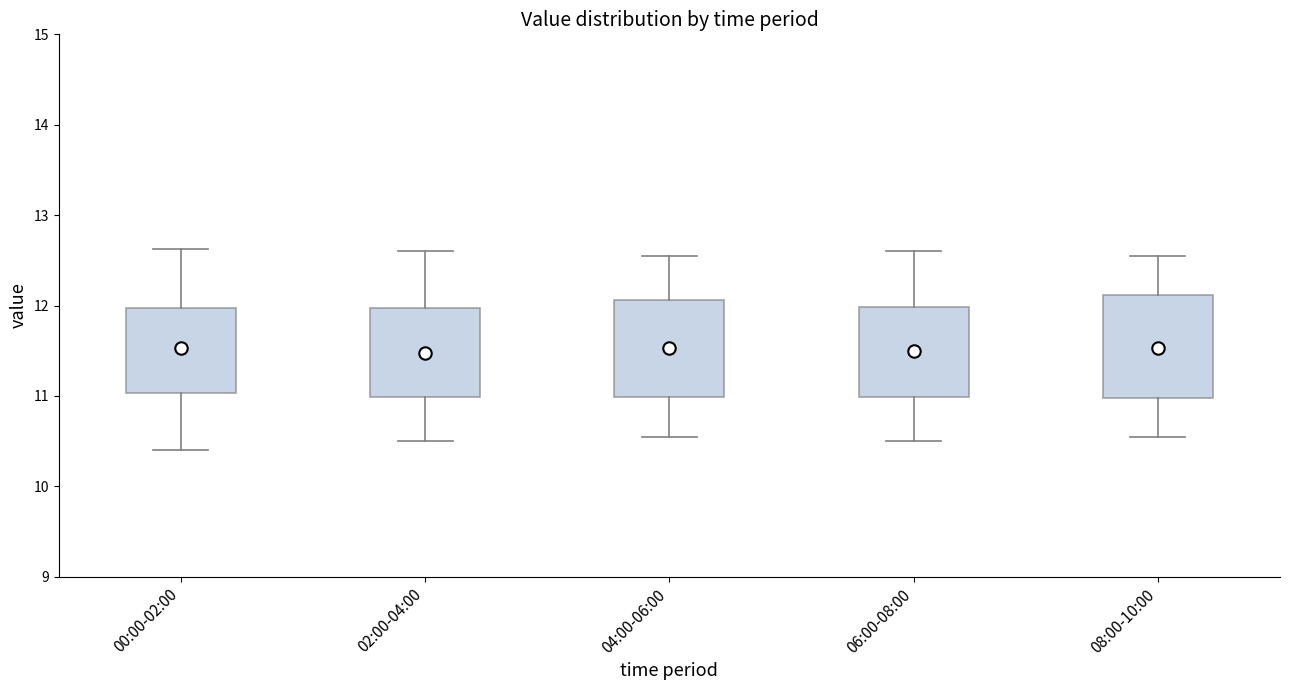

Reading left to right, read every box against the y-axis: the position of its median line, the range the box covers, and the ends of its whiskers. The values are not printed on the chart, so give them approximately, as read against the axis.

00:00-02:00: median 11.5, box 11.0 to 12.0, whiskers 10.4 to 12.6
02:00-04:00: median 11.5, box 11.0 to 12.0, whiskers 10.5 to 12.6
04:00-06:00: median 11.5, box 11.0 to 12.1, whiskers 10.6 to 12.6
06:00-08:00: median 11.5, box 11.0 to 12.0, whiskers 10.5 to 12.6
08:00-10:00: median 11.5, box 11.0 to 12.1, whiskers 10.6 to 12.6